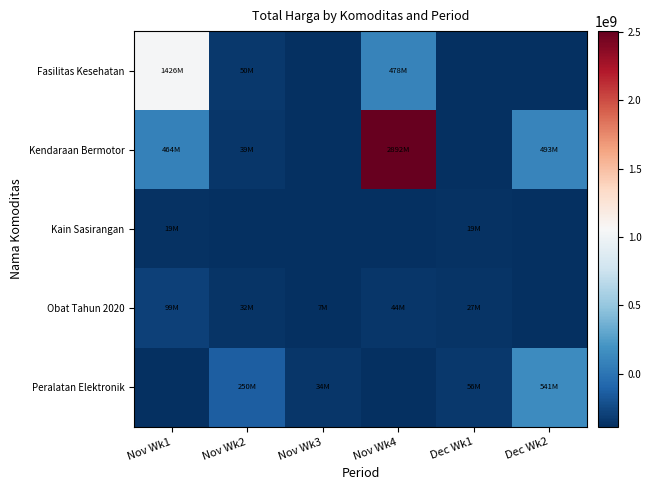

Count the number of categories in the chart.

6